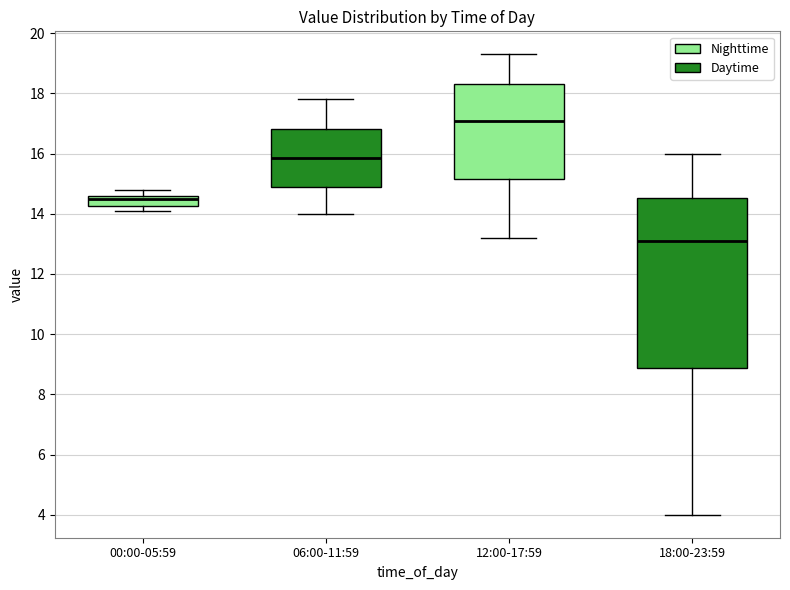

Which box is the tallest, from its lower edge to its upper edge?

18:00-23:59